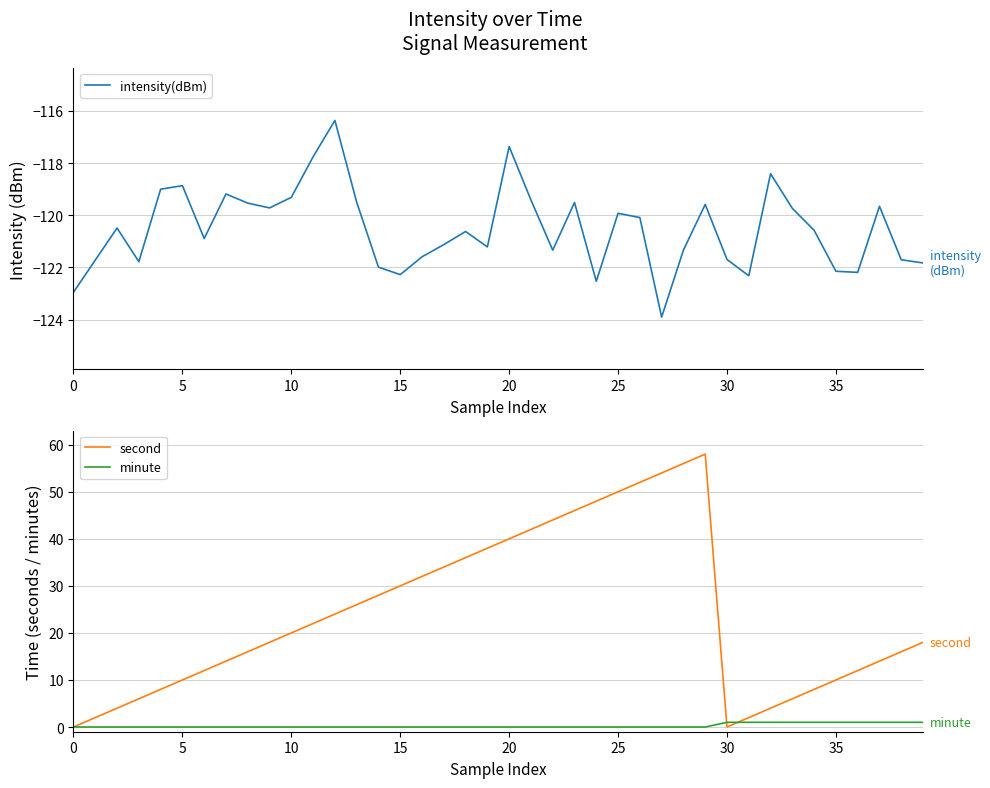

Is it true that second equals 30 at 15?

True